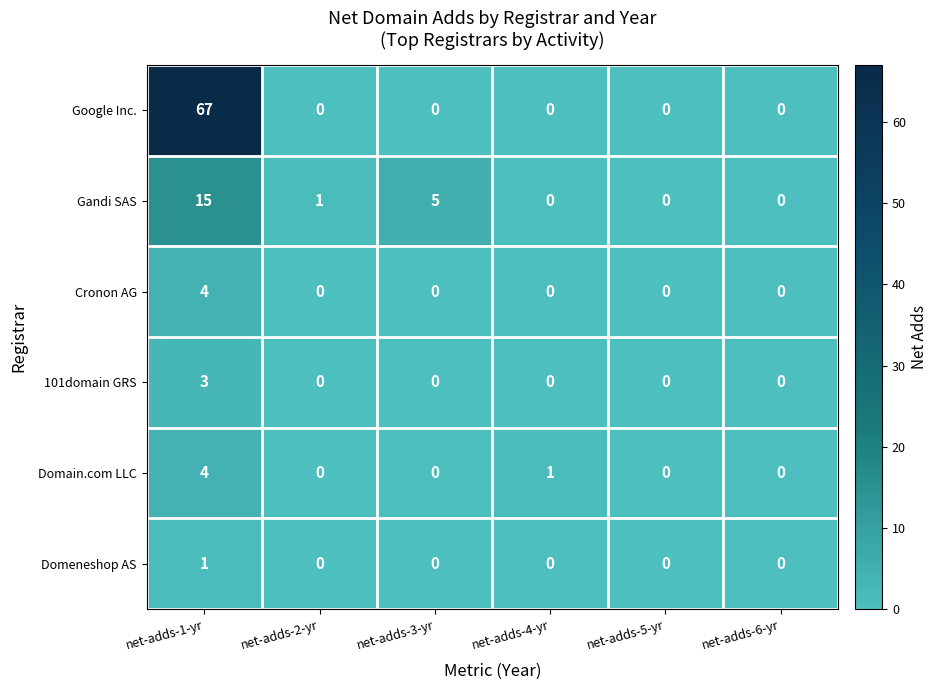

What is the highest value of the Gandi SAS series?

15